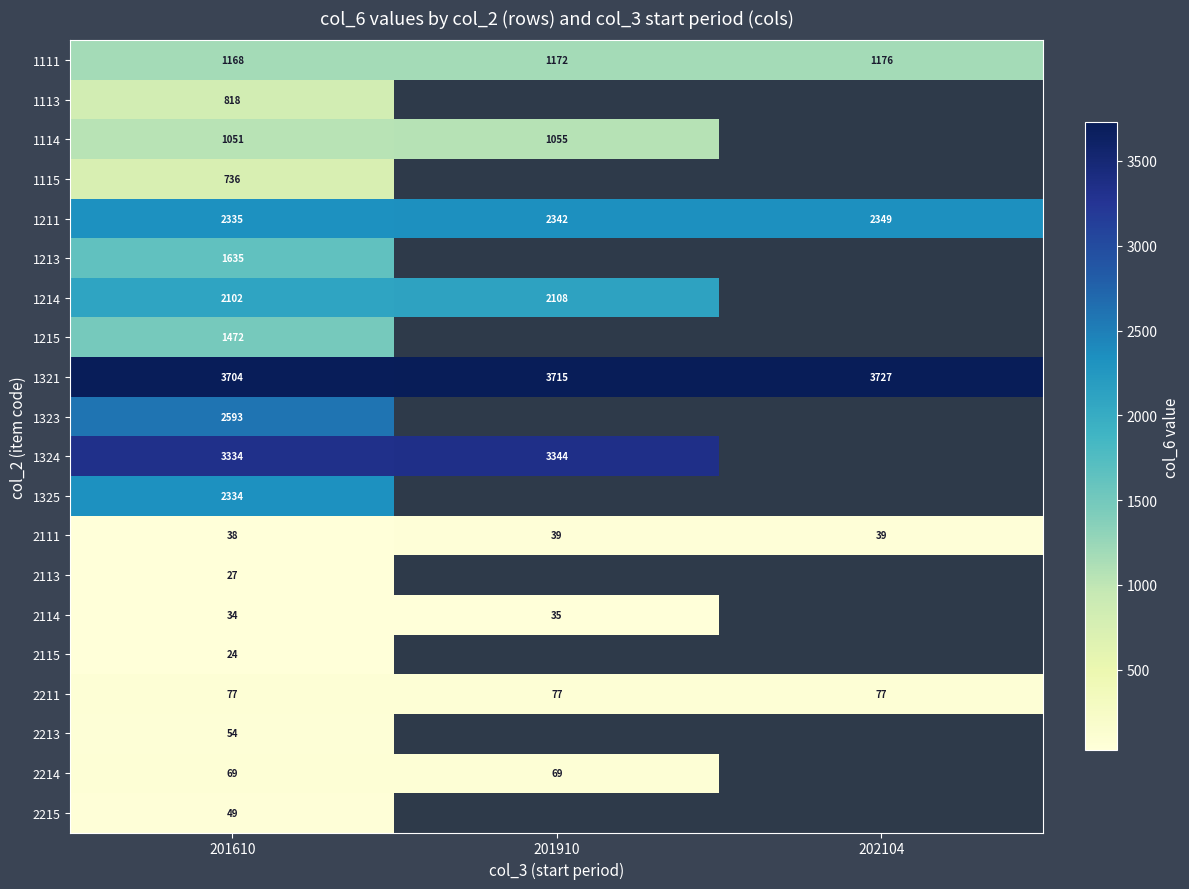

What is the average value of the 1321 series?

3715